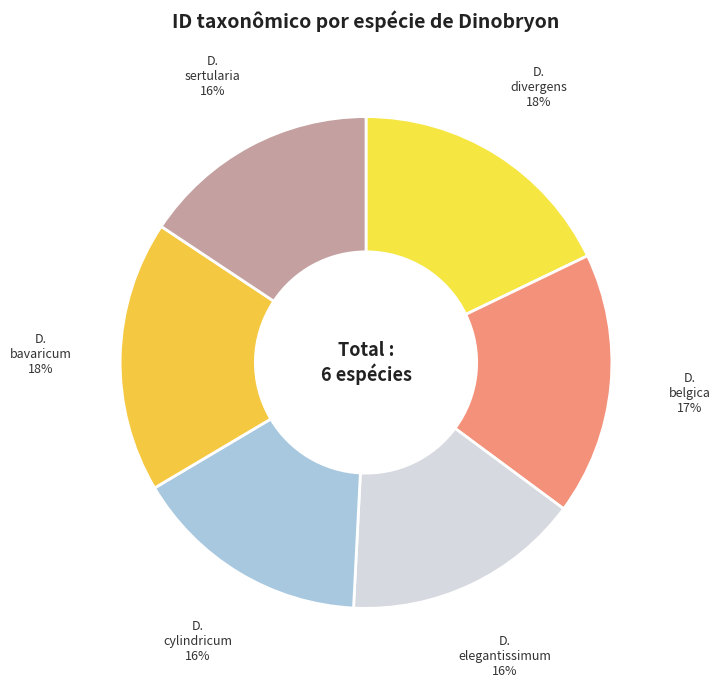

Count the number of slices in the pie.

6